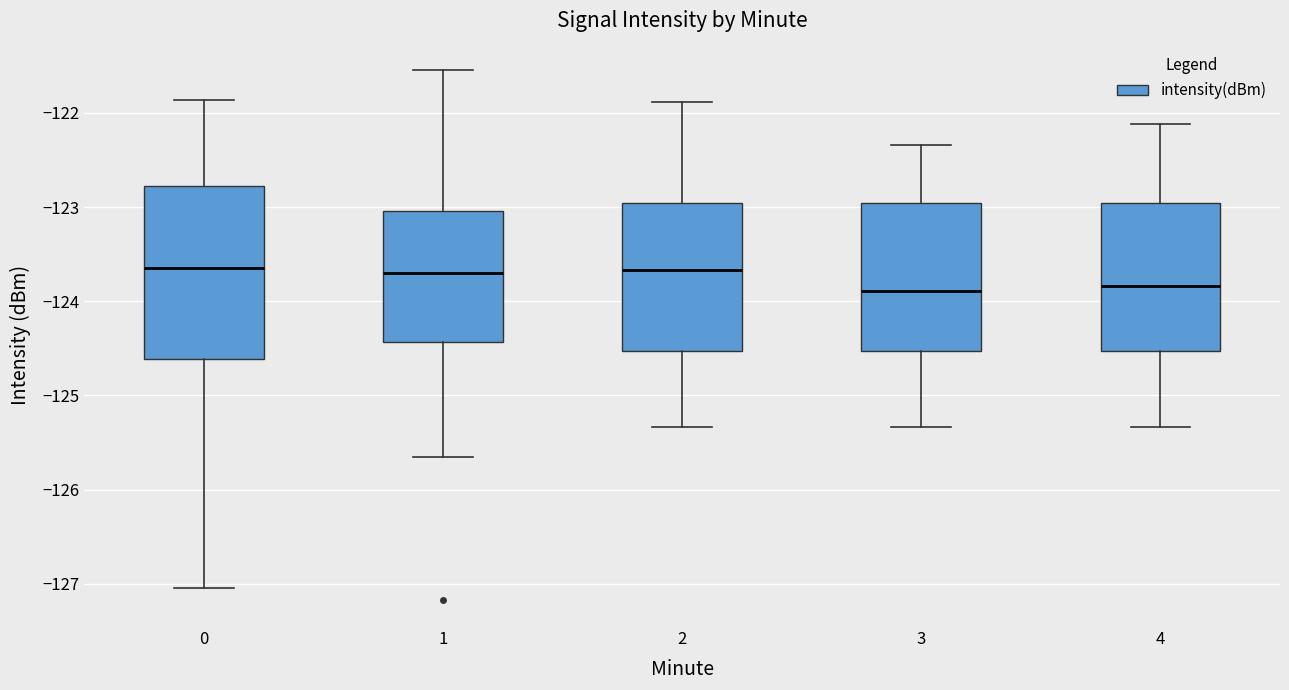

Reading left to right, read every box against the y-axis: the position of its median line, the range the box covers, and the ends of its whiskers. The values are not printed on the chart, so give them approximately, as read against the axis.

0: median -123.6, box -124.6 to -122.8, whiskers -127.0 to -121.9
1: median -123.7, box -124.4 to -123.0, whiskers -125.6 to -121.5
2: median -123.7, box -124.5 to -123.0, whiskers -125.3 to -121.9
3: median -123.9, box -124.5 to -123.0, whiskers -125.3 to -122.3
4: median -123.8, box -124.5 to -123.0, whiskers -125.3 to -122.1